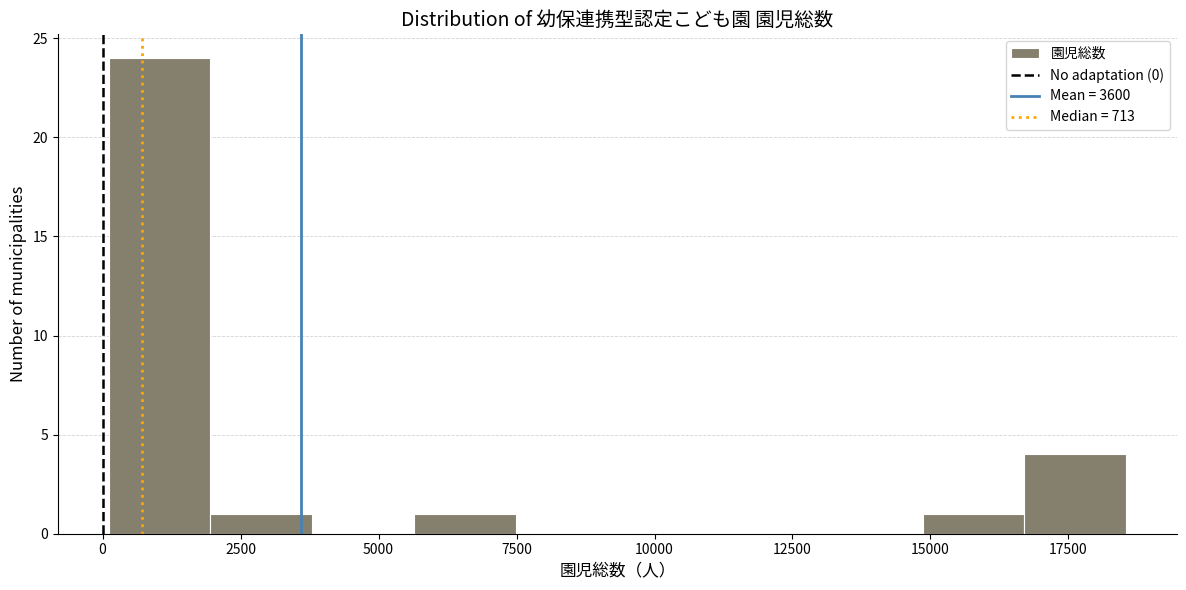

Around what value on the x-axis is the tallest bar? Give the approximate position of its centre, as read against the axis.

1000